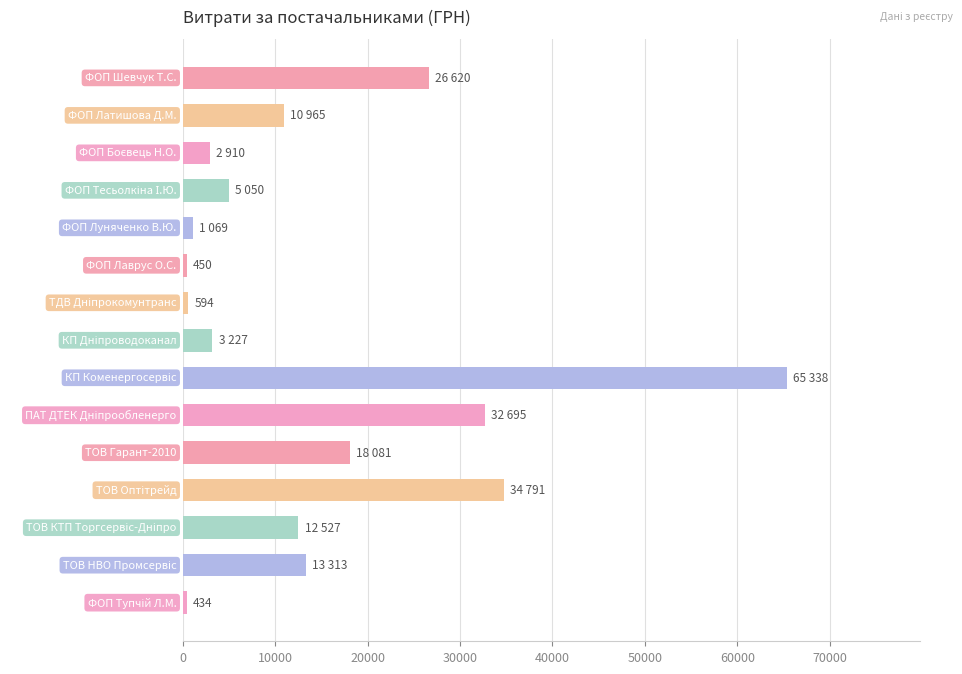

What is the sum of all values?

228063.5